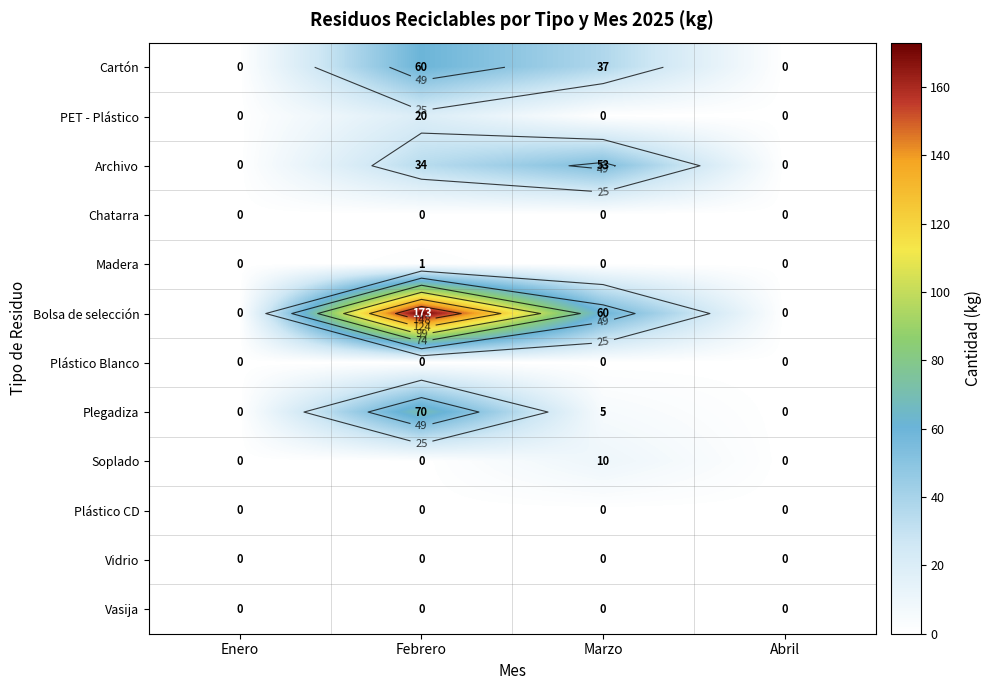

Which series changed the most between Febrero and Marzo?

Bolsa de selección